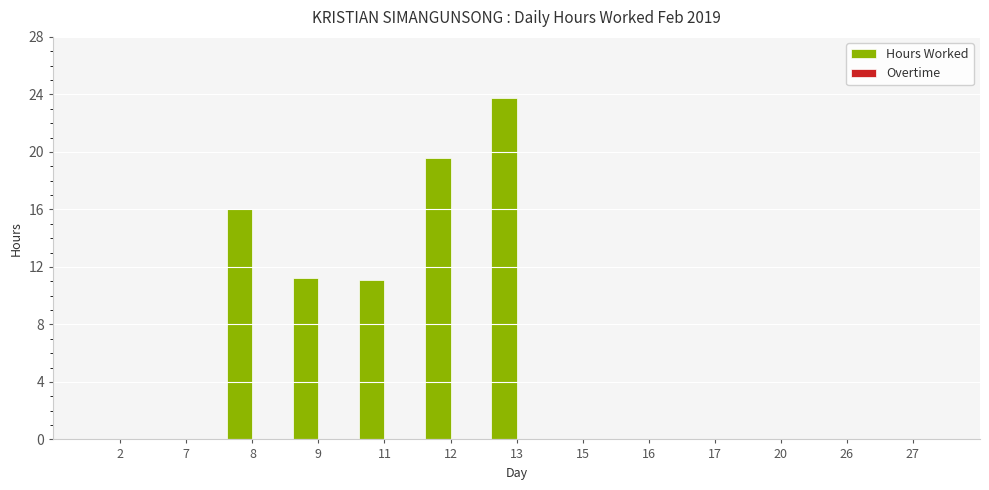

Between 27 and 9, which is larger?

9